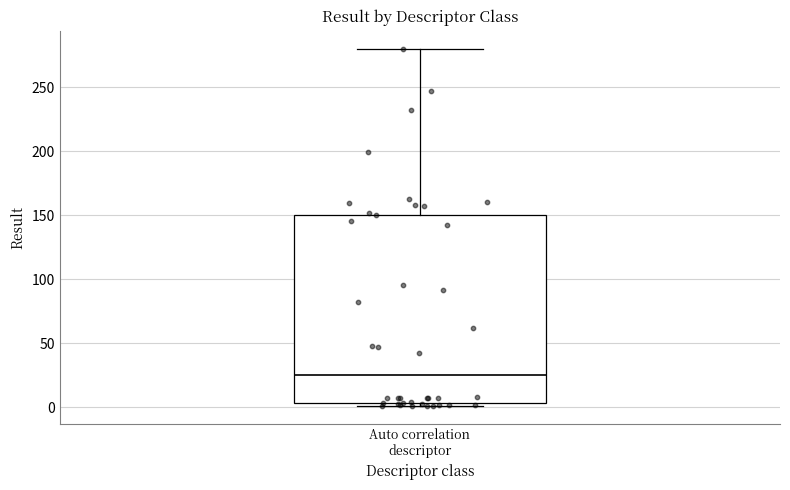

Where is the lower edge of the box for Auto correlation descriptor on the y-axis? The values are not printed on the chart, so give them approximately, as read against the axis.

5